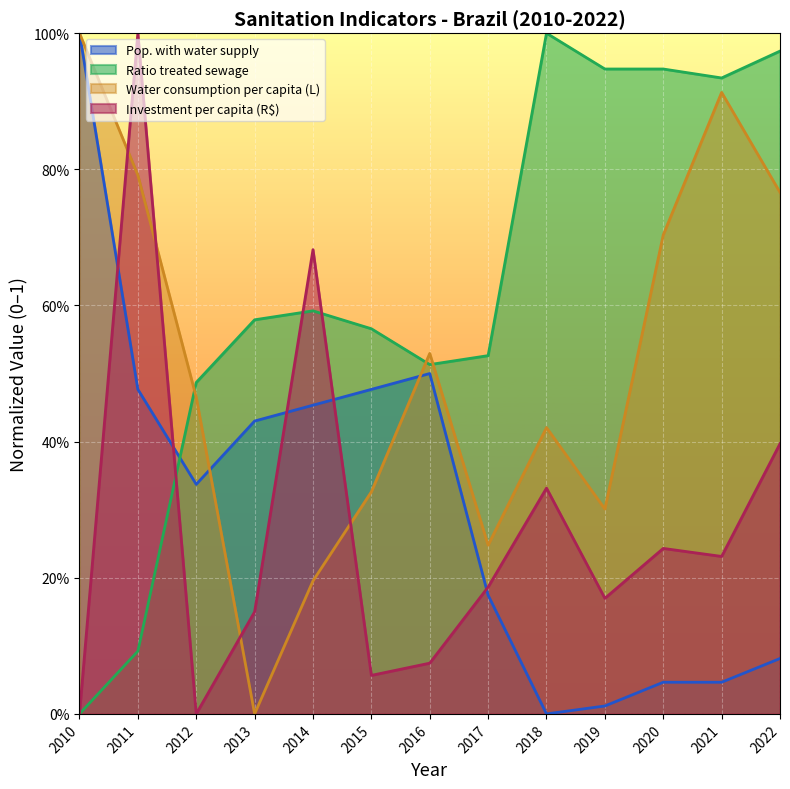

Which series has the largest total across all categories?

Ratio treated sewage